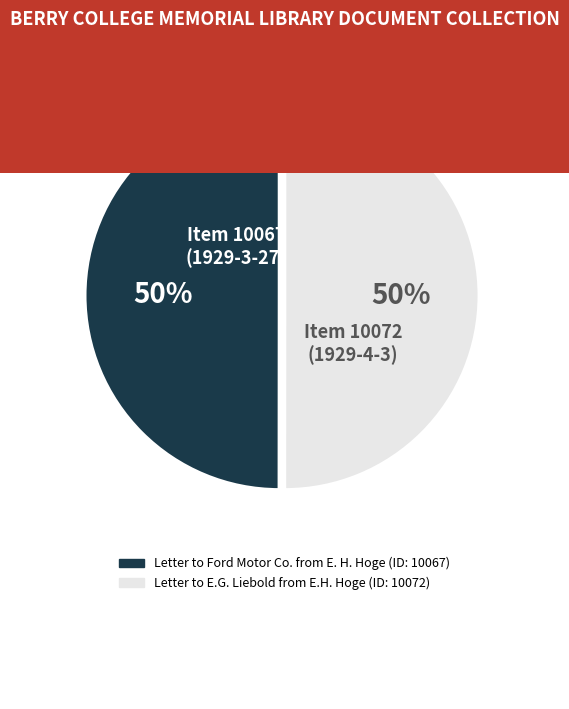

True or false: Letter to Ford Motor Co. from E. H. Hoge accounts for 50% of the total.

True